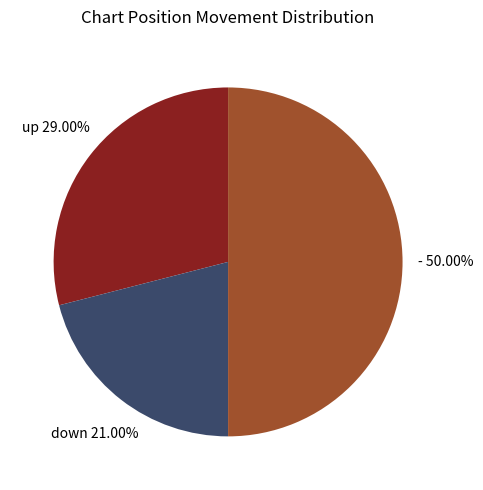

Count the number of slices in the pie.

3